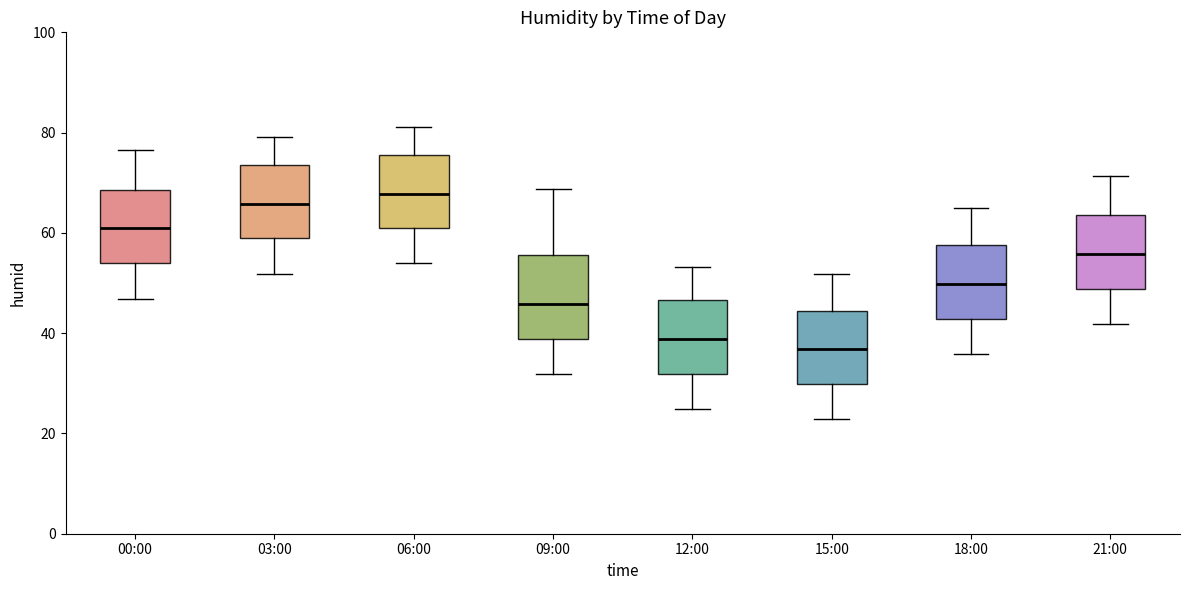

Where is the lower edge of the box for 09:00 on the y-axis? The values are not printed on the chart, so give them approximately, as read against the axis.

38